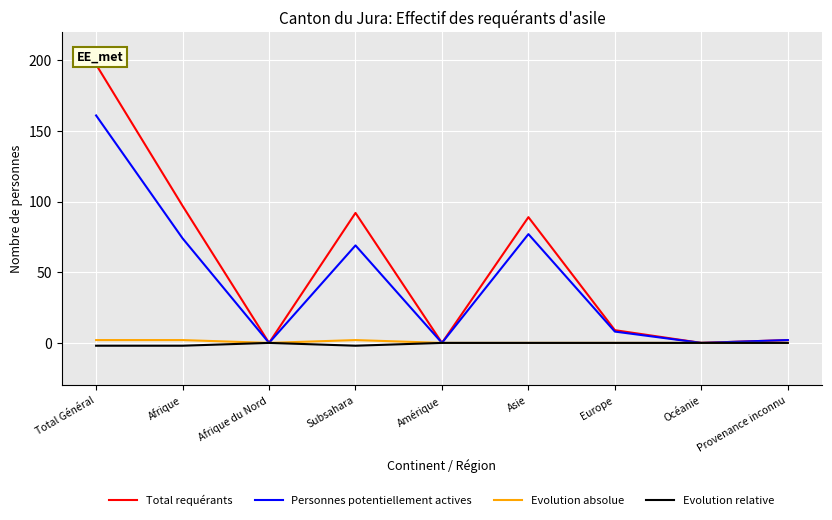

Is the value of Total requérants at Subsahara greater than the value of Personnes potentiellement actives at Subsahara?

Yes